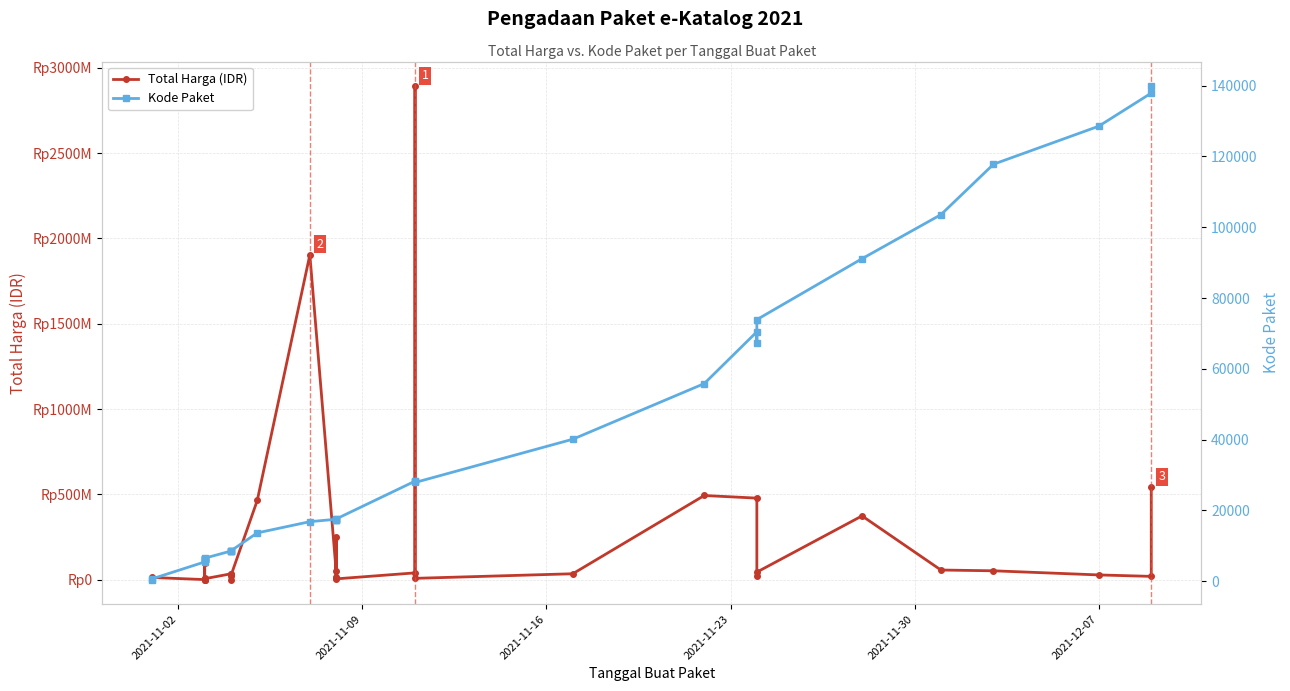

What are all the series names shown in the legend?

Total Harga (IDR), Kode Paket